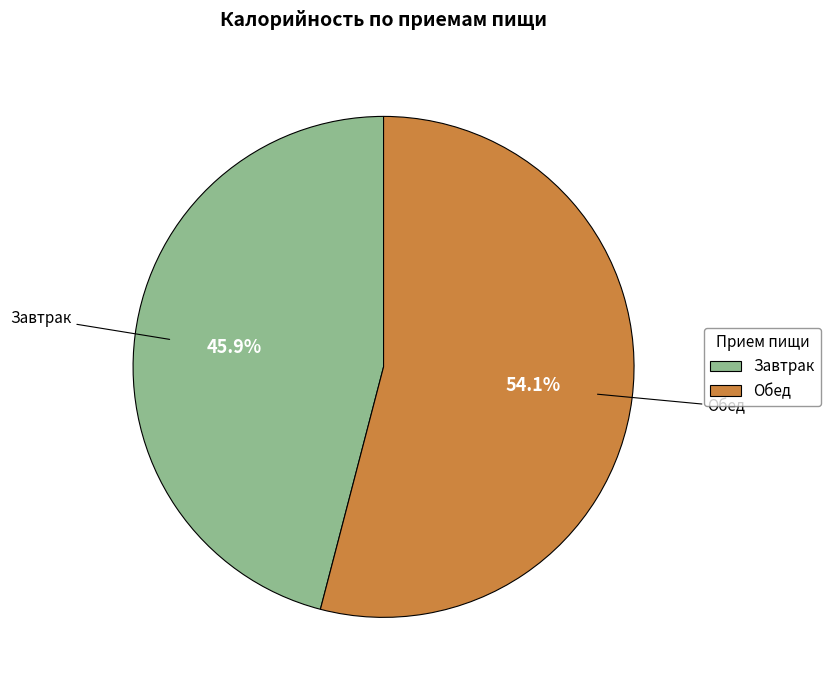

Rank the categories by value from lowest to highest.

Завтрак, Обед